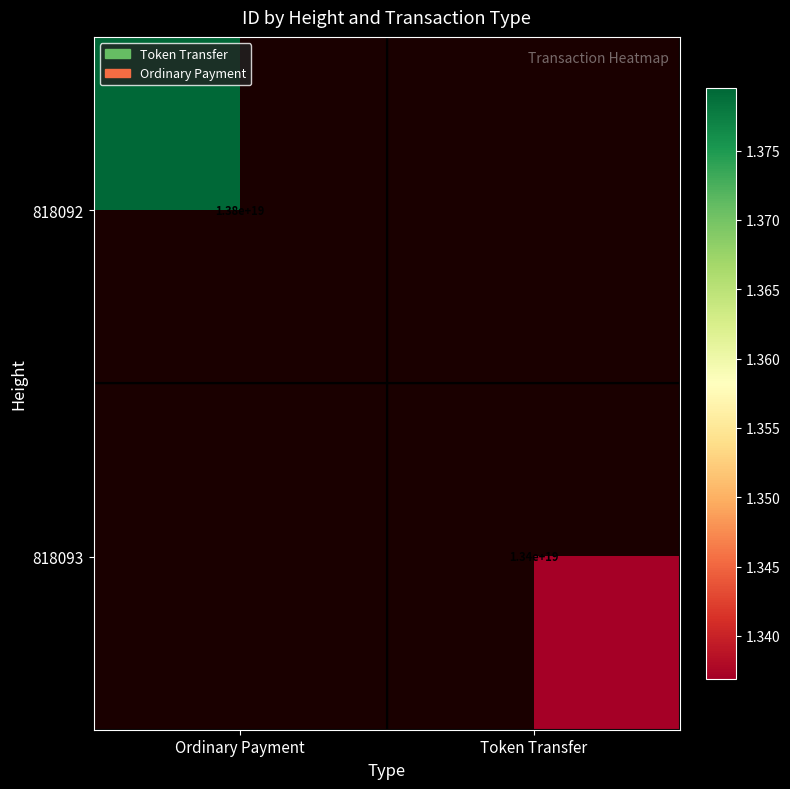

Is it true that 818092 equals 24322111034299019264 at Ordinary Payment?

False